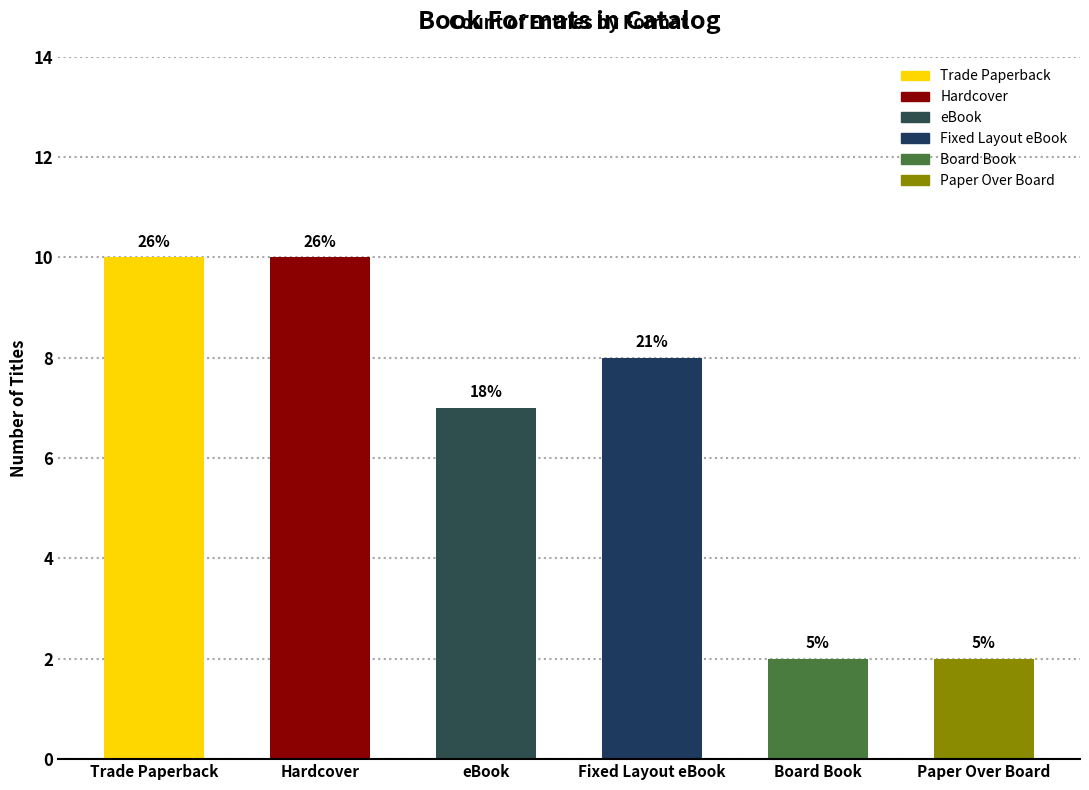

True or false: the data shows 8 at Fixed Layout eBook.

True